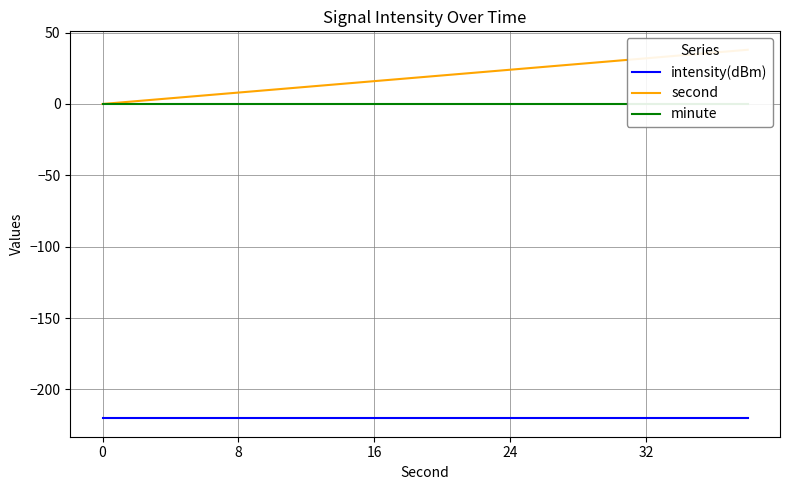

At 10, list the series in order from smallest to largest.

intensity(dBm), minute, second